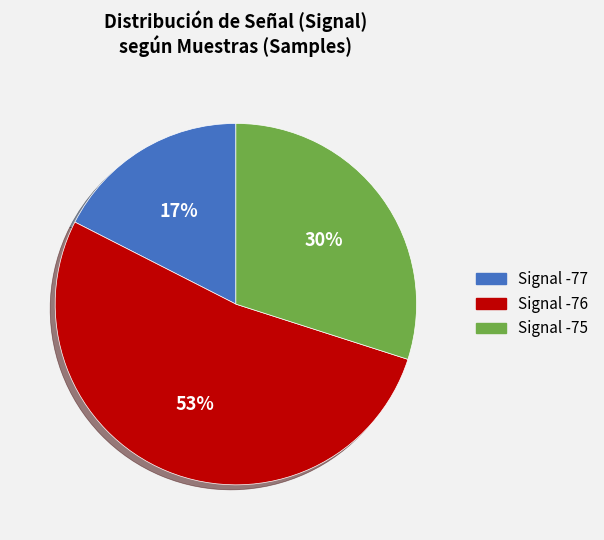

Is there any slice that represents more than half of the pie?

Yes